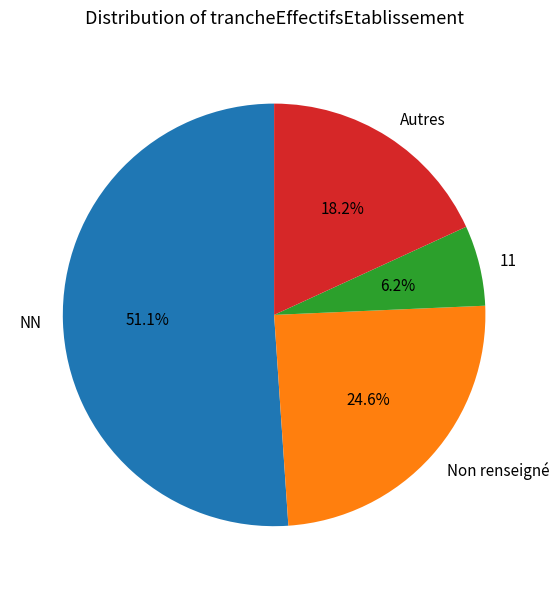

Rank the categories by value from lowest to highest.

11, Autres, Non renseigné, NN